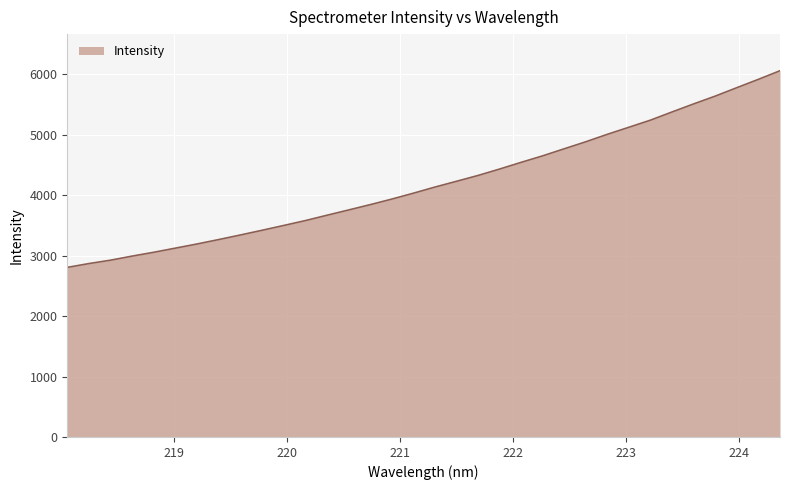

What is the maximum value shown in the chart?

6059.8